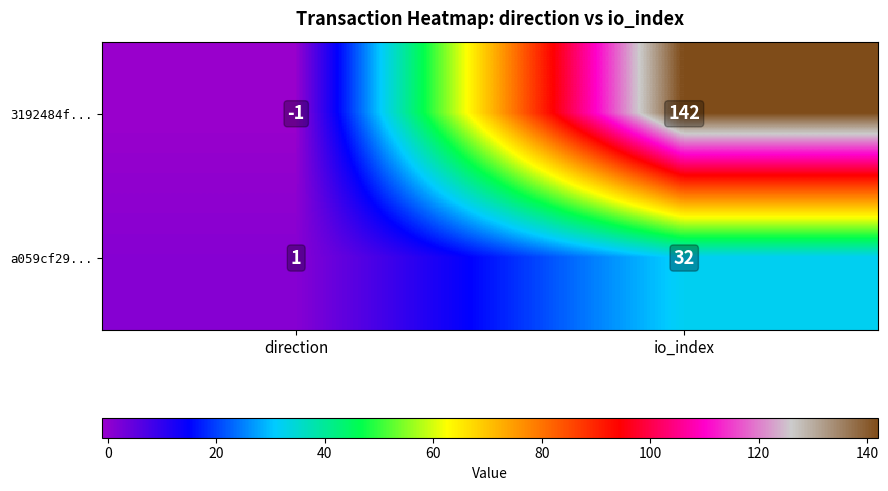

The value of a059cf29... at io_index is 32. True or false?

True